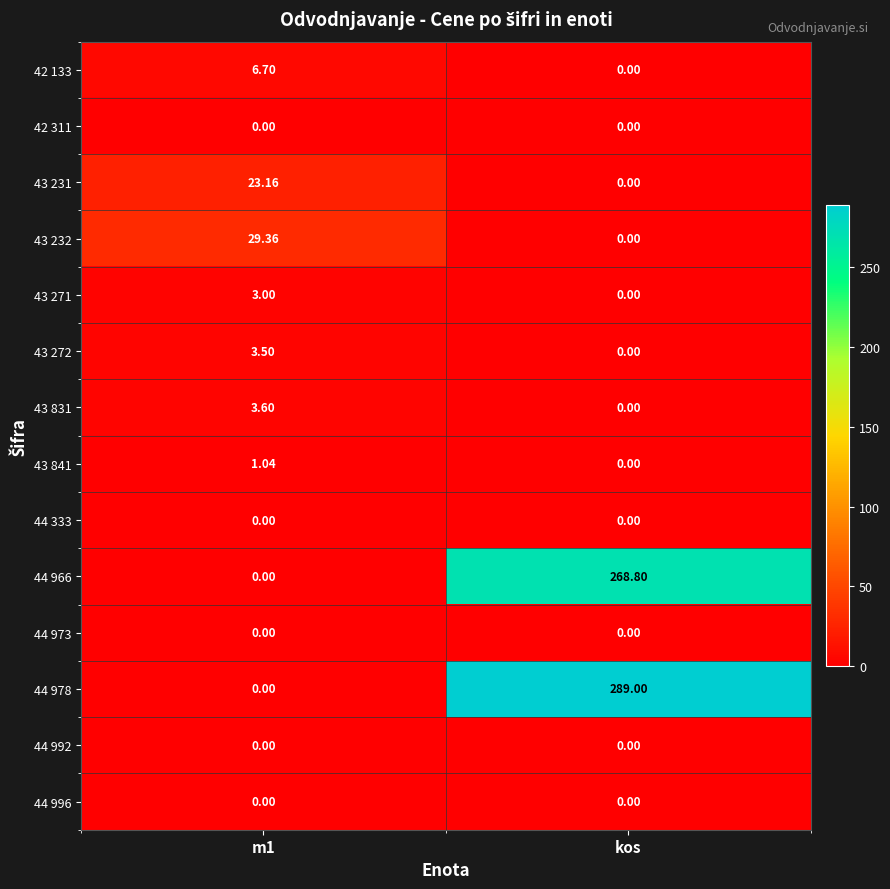

Between m1 and kos, which series saw the biggest shift?

44 978